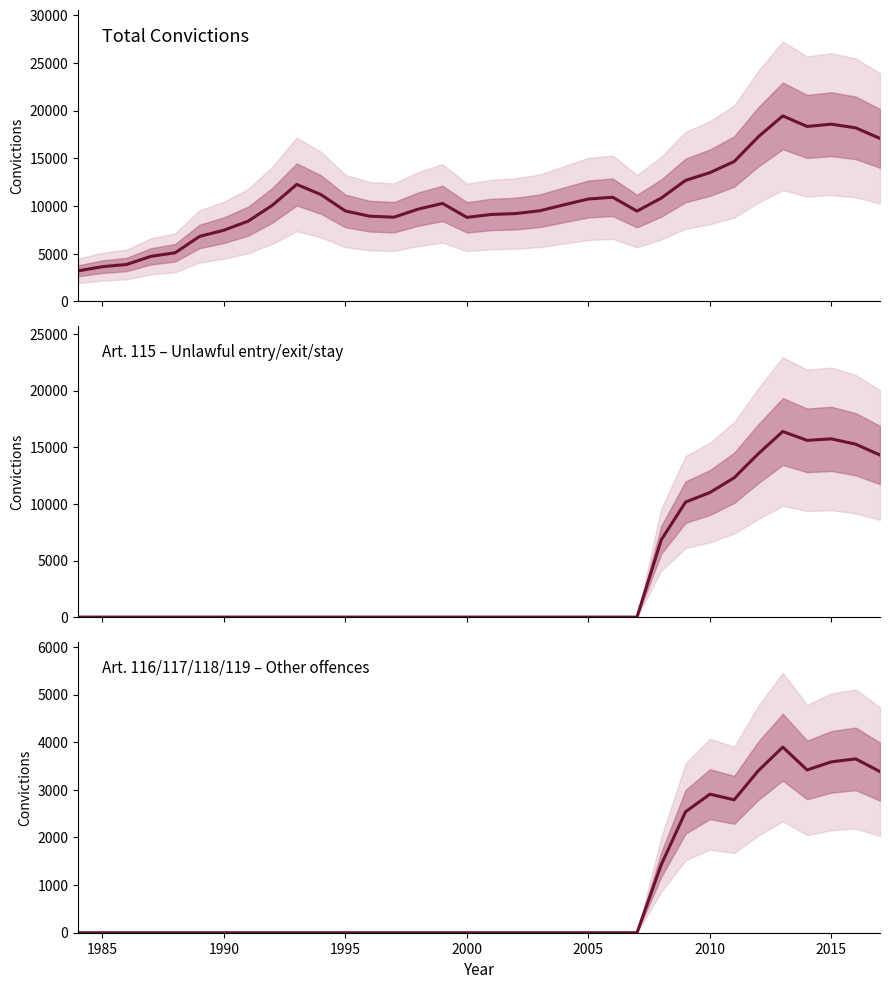

Does the chart have visible grid lines?

No